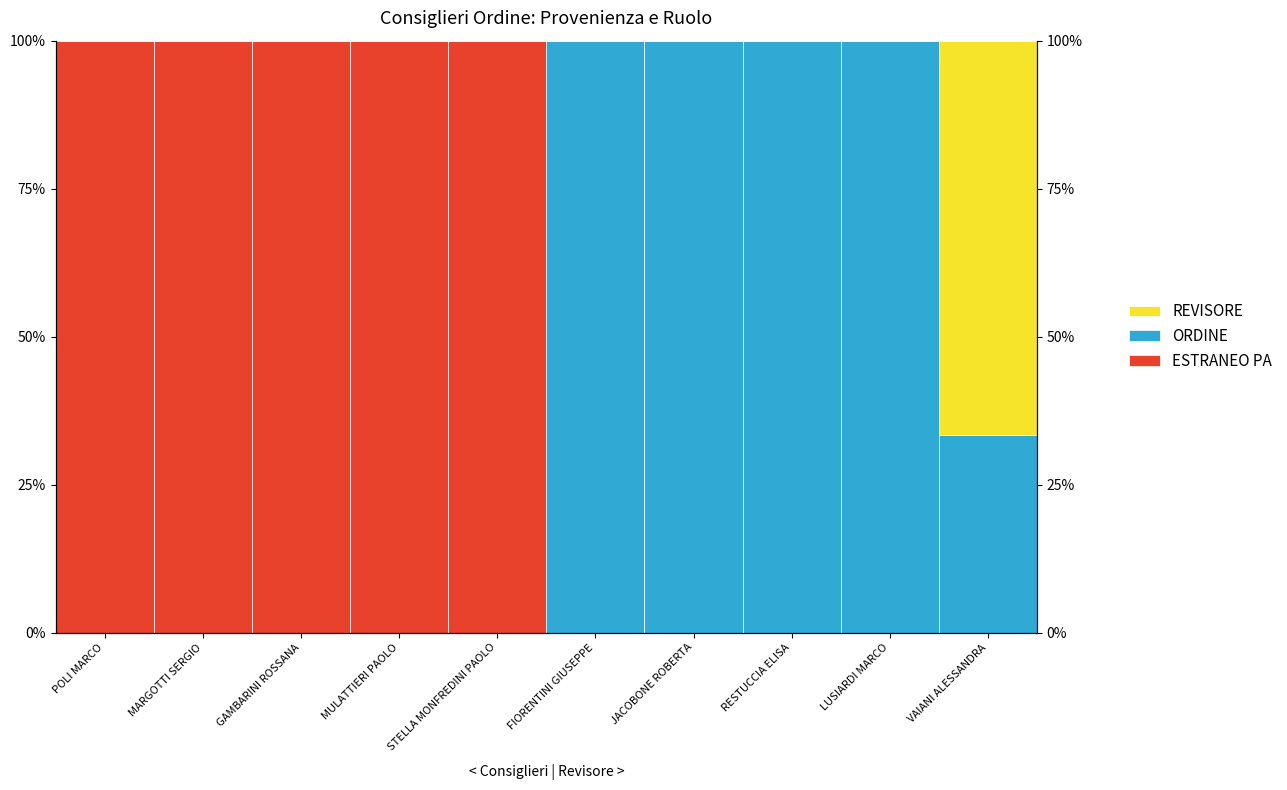

Which series has the largest total across all categories?

ESTRANEO PA